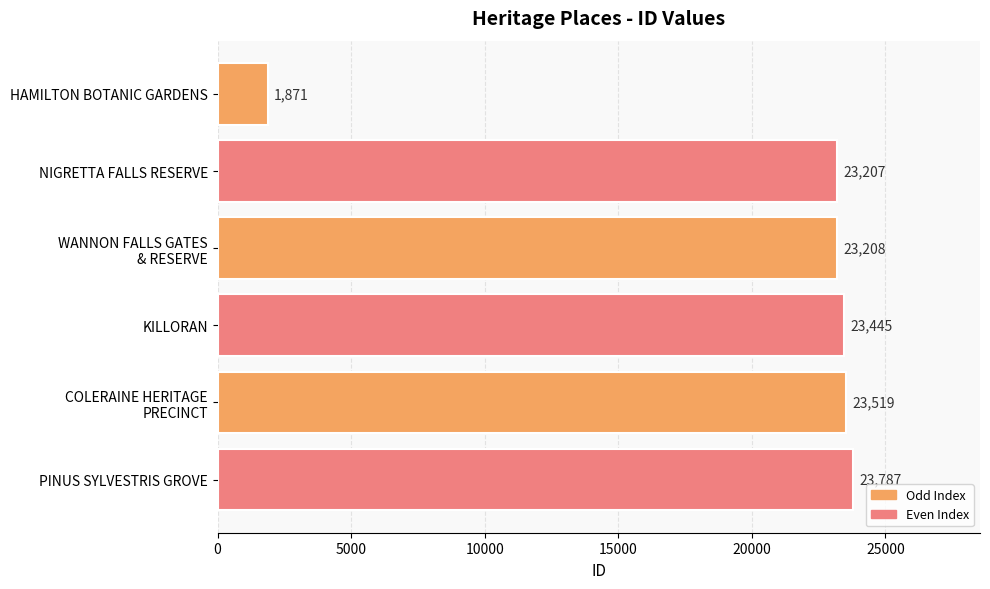

True or false: the data shows 5262 at PINUS SYLVESTRIS GROVE.

False